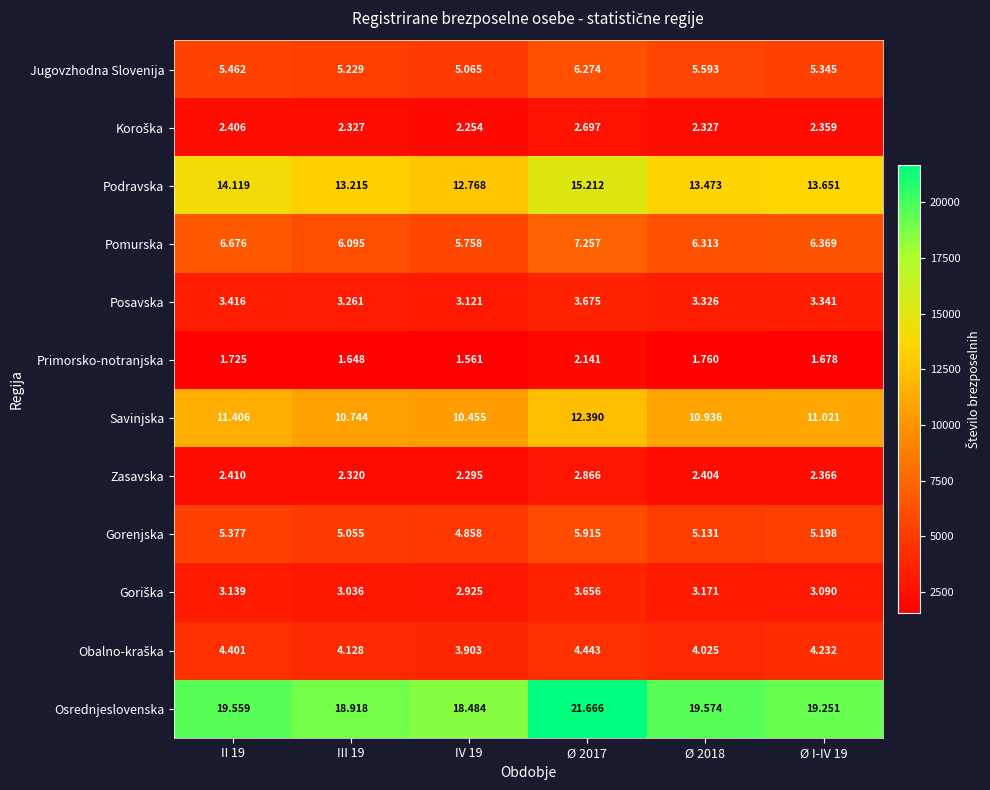

How many distinct data groups are displayed?

12